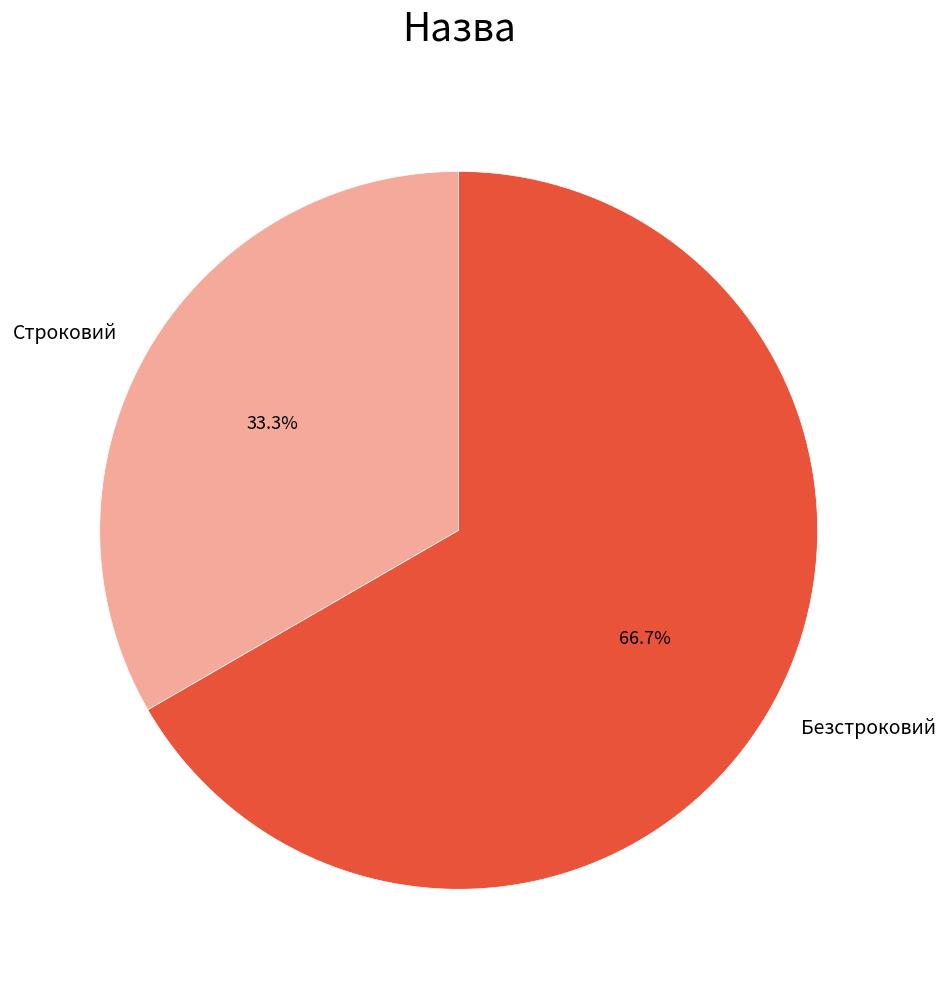

To the nearest percent, what is the average slice percentage?

50%